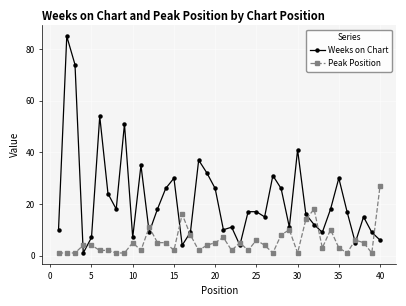

List the series in order of their overall mean, lowest first.

Peak Position, Weeks on Chart